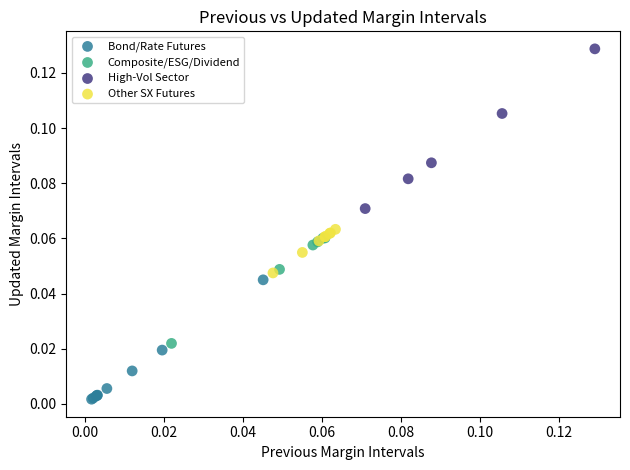

Which series reaches the maximum Y coordinate?

High-Vol Sector